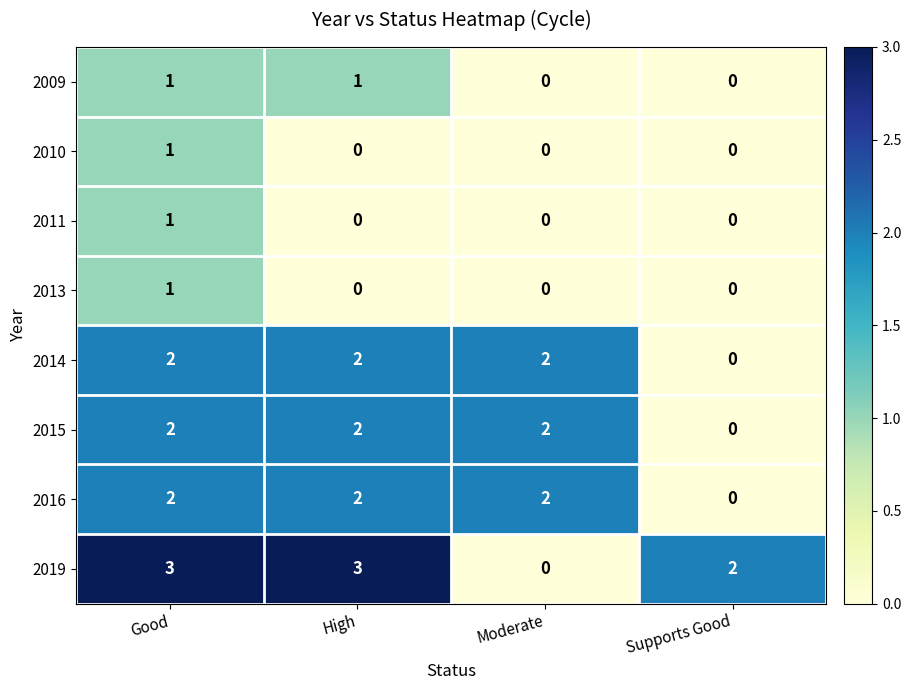

At which label is 2019 closest to 1?

Moderate